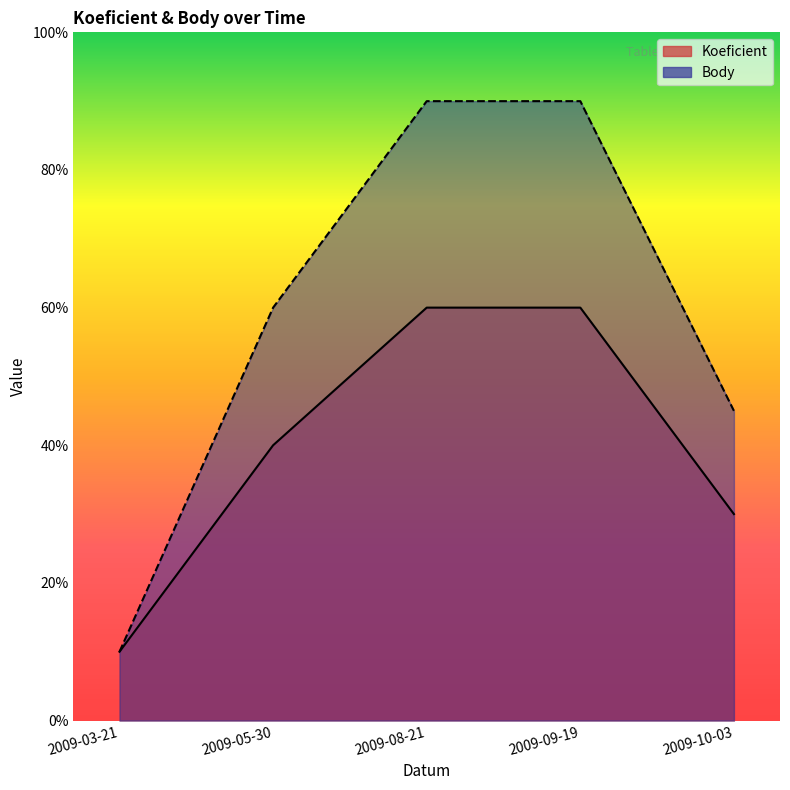

What position from the right is 2009-10-03?

1